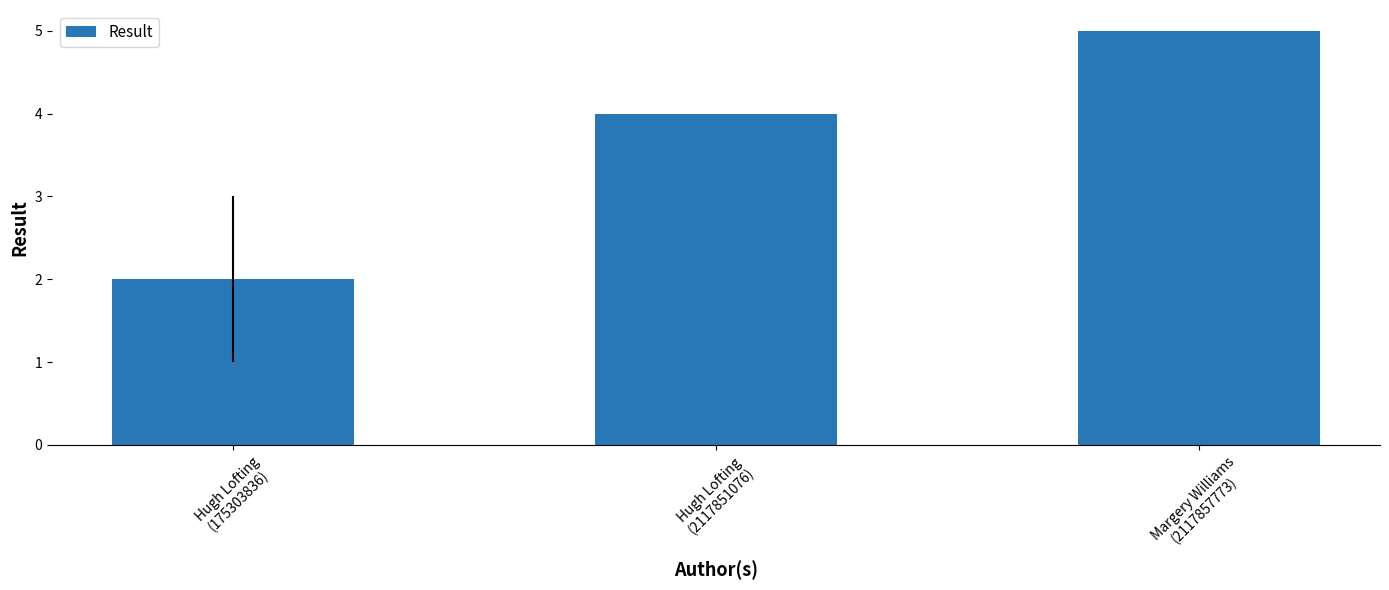

Reading left to right, what are all the values shown in this chart?

Hugh Lofting
(175303836)=2	Hugh Lofting
(2117851076)=4	Margery Williams
(2117857773)=5